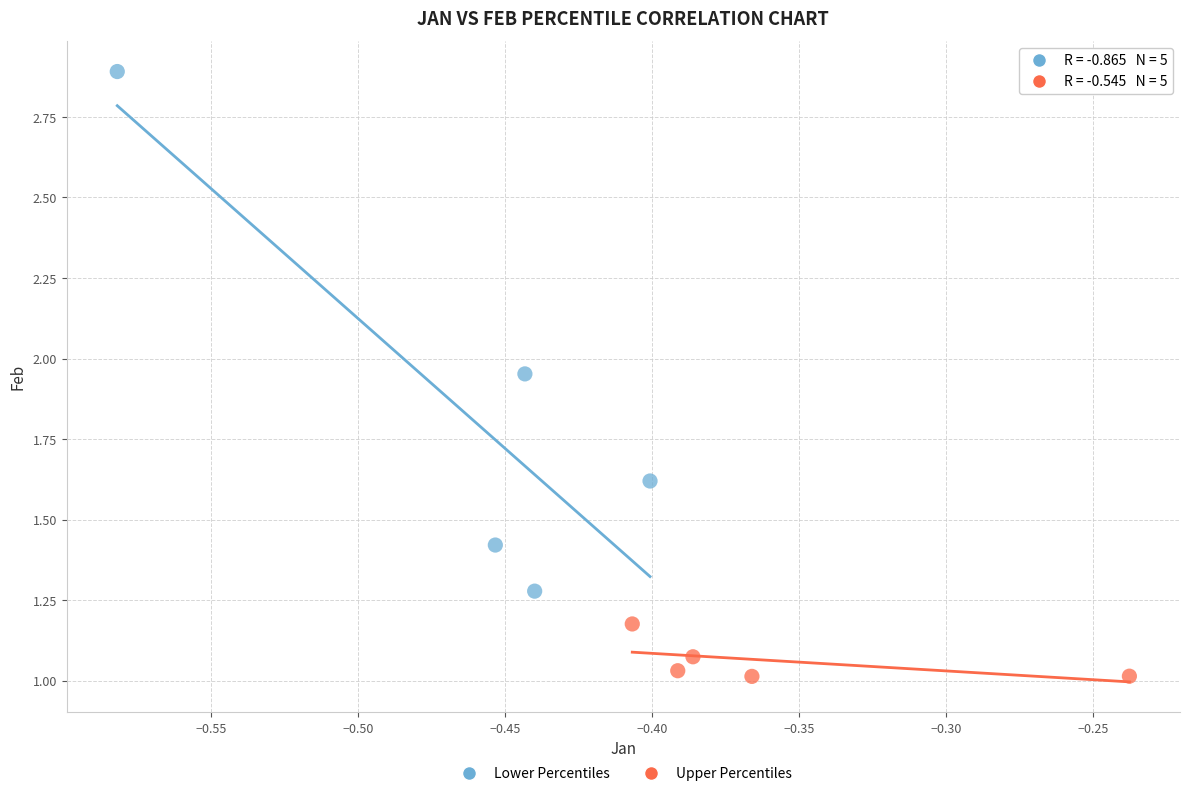

Which series has the largest Y range (max minus min)?

Lower Percentiles